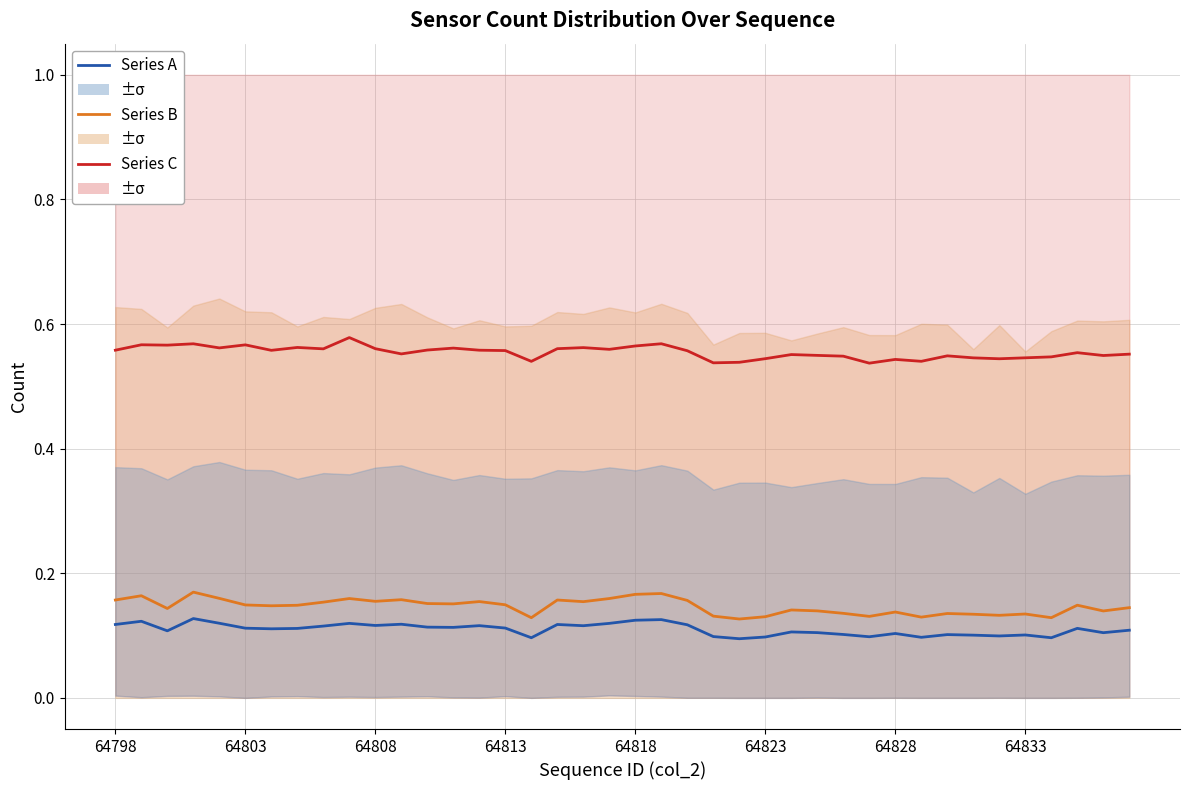

The Series B (mean) series shows 0.2 at 14. True or false?

True